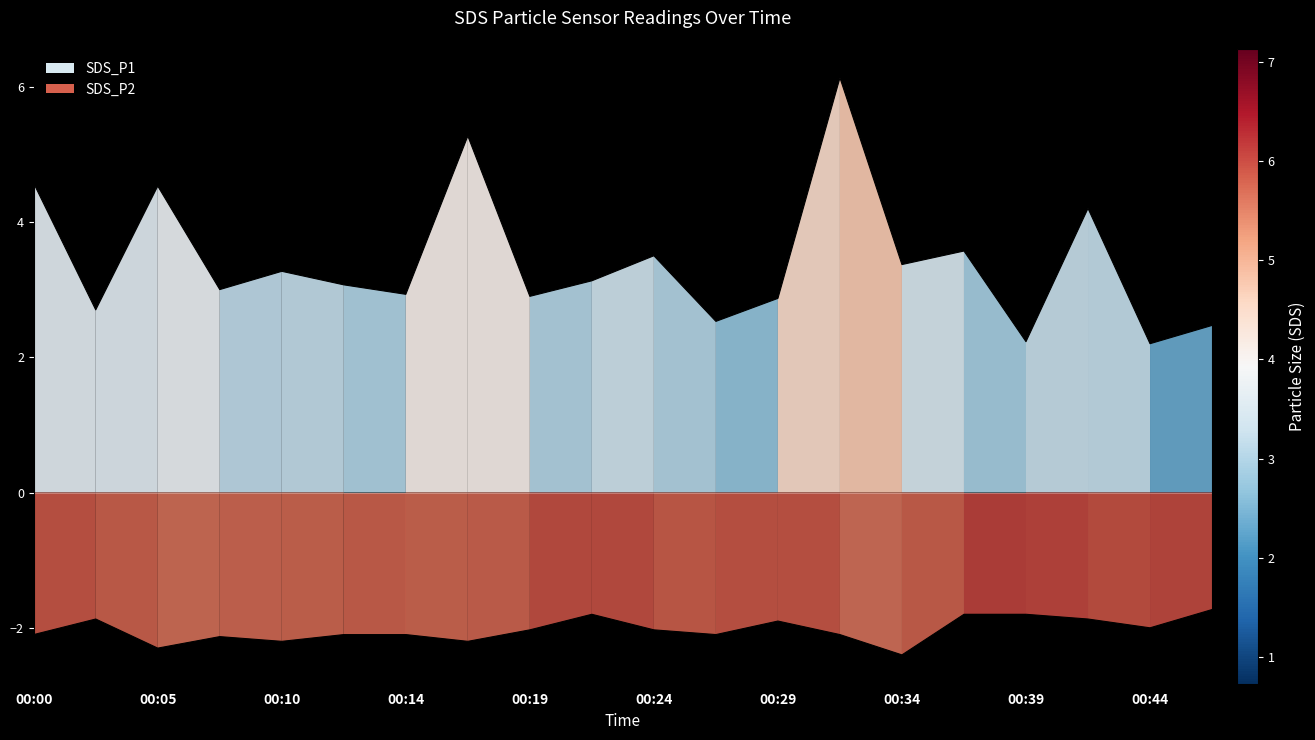

Reading right to left, list all the values displayed in this chart.

SDS_P1: 00:47=2.5	00:44=2.2	00:42=4.2	00:39=2.2	00:37=3.6	00:34=3.4	00:32=6.1	00:29=2.9	00:27=2.5	00:24=3.5	00:22=3.1	00:19=2.9	00:17=5.3	00:14=2.9	00:12=3.1	00:10=3.3	00:07=3.0	00:05=4.5	00:02=2.7	00:00=4.6
SDS_P2: 00:47=-1.7	00:44=-2.0	00:42=-1.9	00:39=-1.8	00:37=-1.8	00:34=-2.4	00:32=-2.1	00:29=-1.9	00:27=-2.1	00:24=-2.0	00:22=-1.8	00:19=-2.0	00:17=-2.2	00:14=-2.1	00:12=-2.1	00:10=-2.2	00:07=-2.1	00:05=-2.3	00:02=-1.9	00:00=-2.1